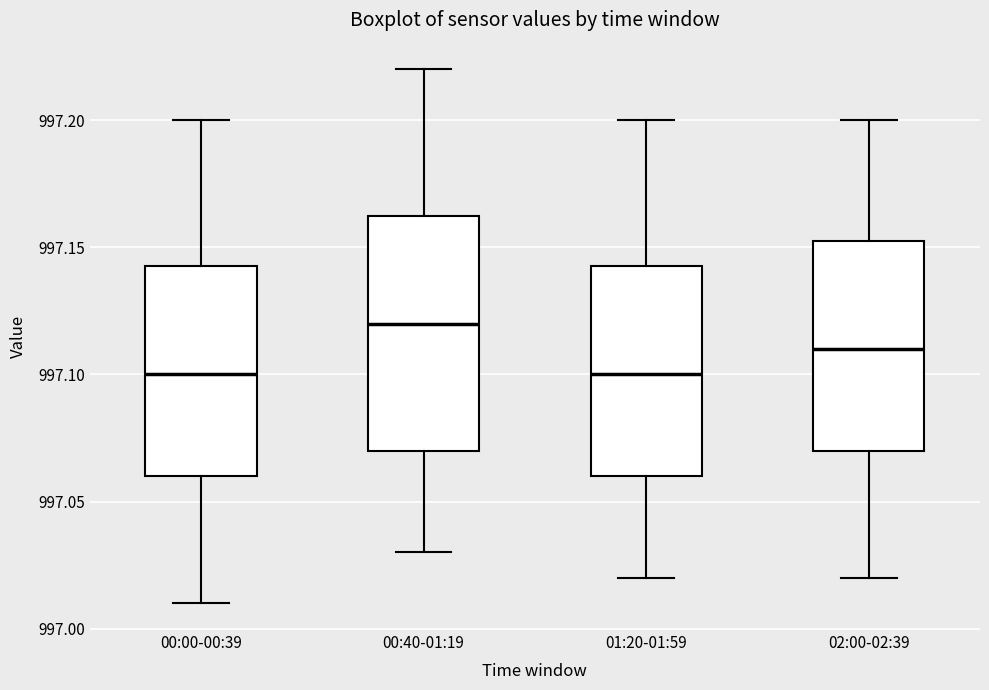

Which box is the tallest, from its lower edge to its upper edge?

00:40-01:19